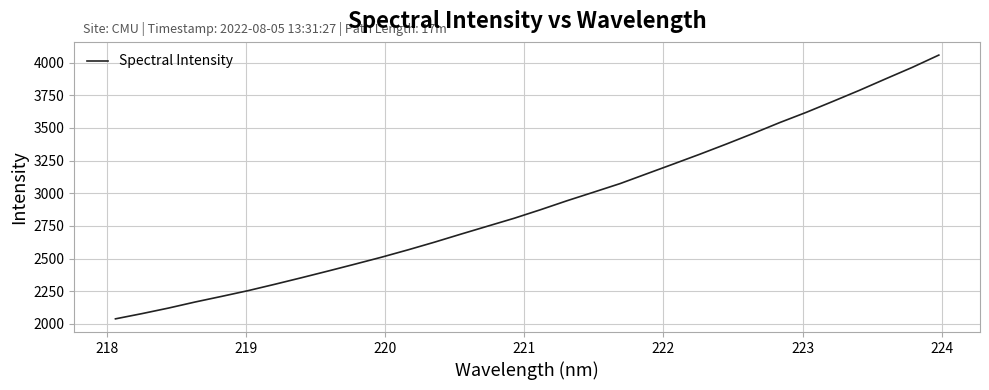

What is the maximum value shown in the chart?

4058.0